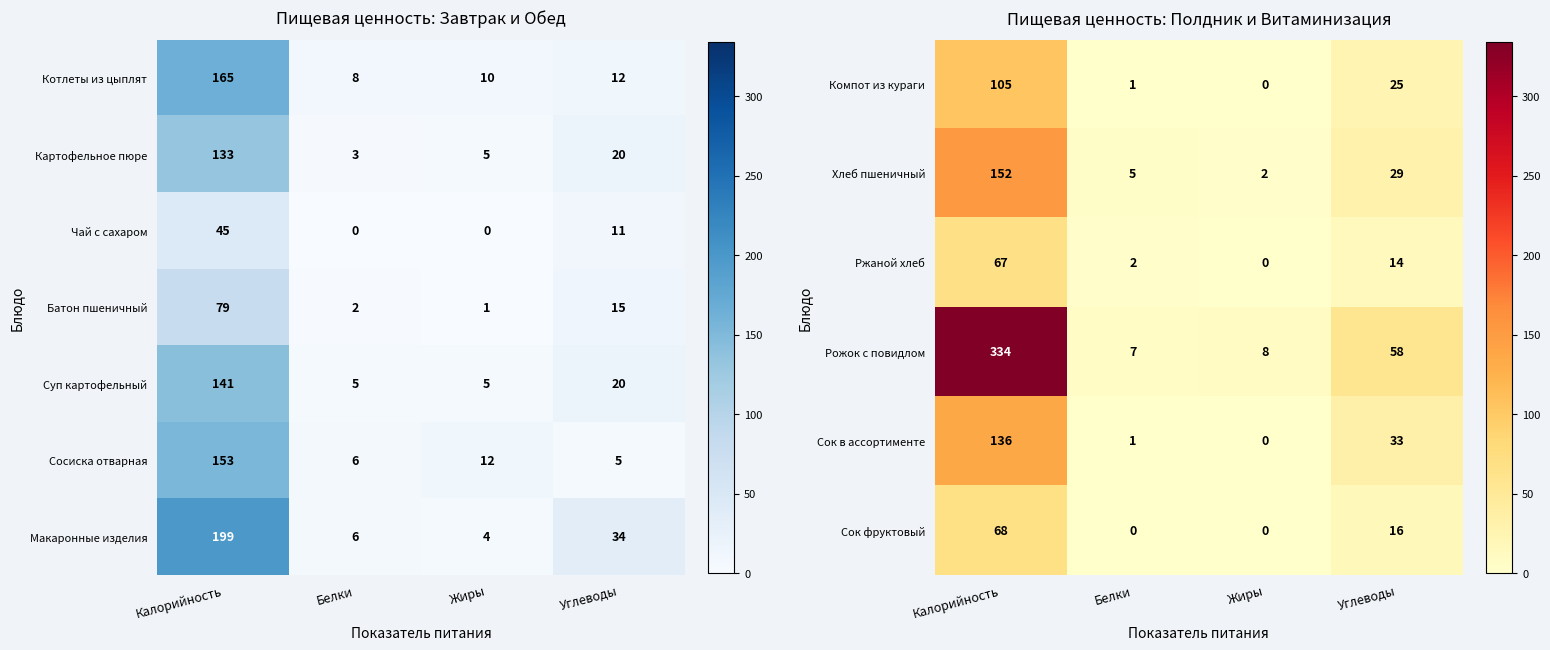

True or false: Макаронные изделия has a value of 14 at Углеводы.

False